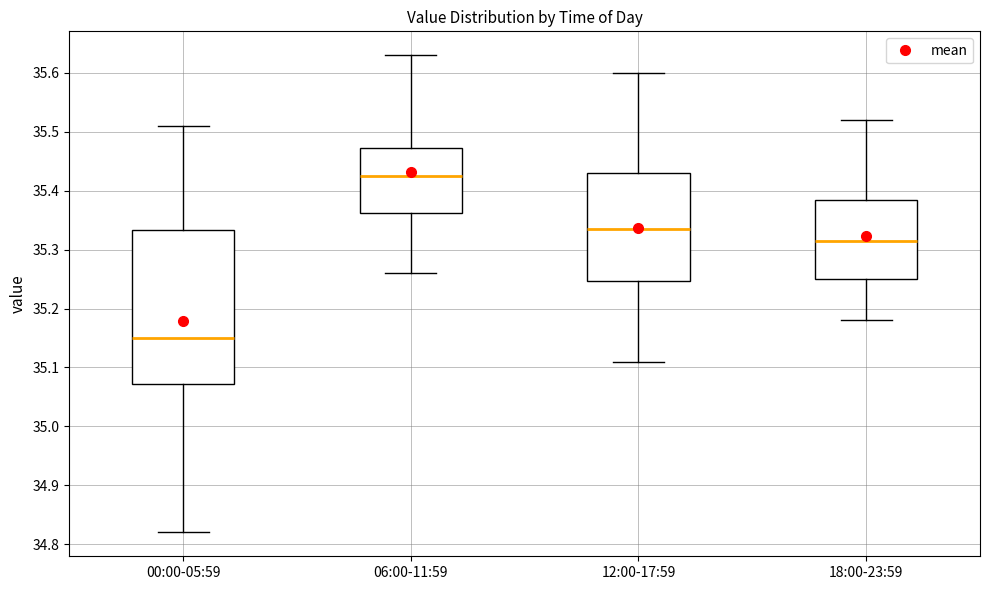

Reading left to right, read every box against the y-axis: the position of its median line, the range the box covers, and the ends of its whiskers. The values are not printed on the chart, so give them approximately, as read against the axis.

00:00-05:59: median 35.15, box 35.07 to 35.33, whiskers 34.82 to 35.51
06:00-11:59: median 35.43, box 35.36 to 35.47, whiskers 35.26 to 35.63
12:00-17:59: median 35.34, box 35.25 to 35.43, whiskers 35.11 to 35.60
18:00-23:59: median 35.32, box 35.25 to 35.39, whiskers 35.18 to 35.52